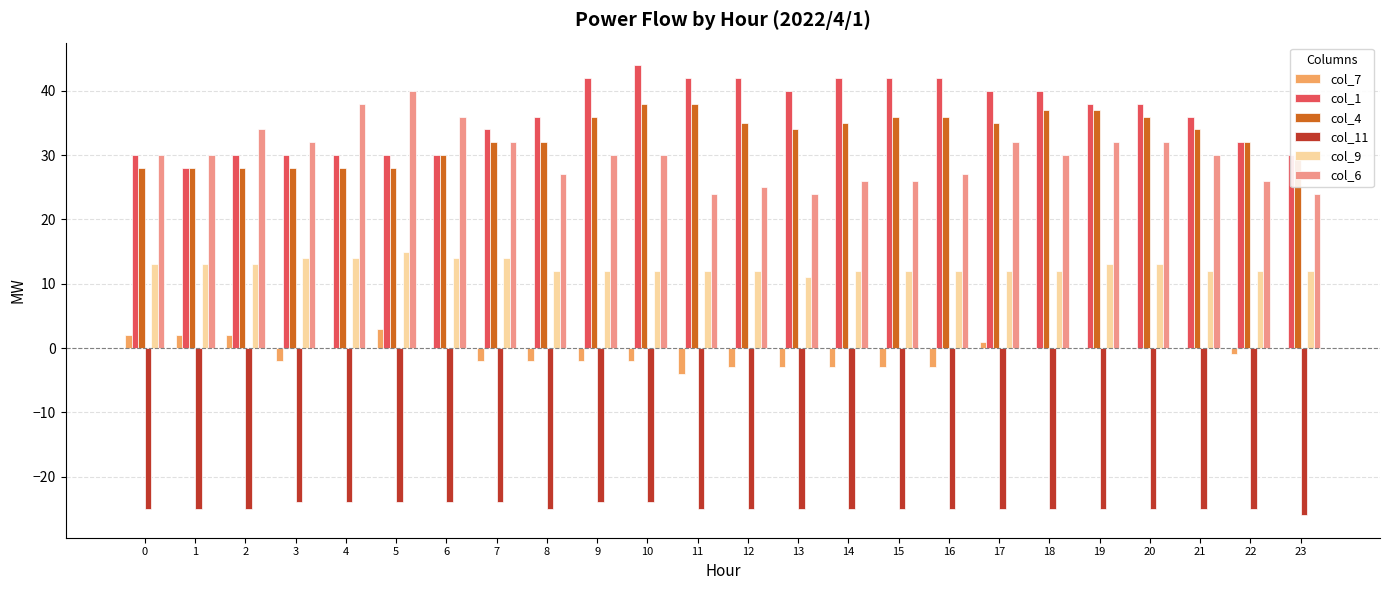

Reading left to right, transcribe all the data shown in this chart.

col_7: 0=2	1=2	2=2	3=-2	4=0	5=3	6=0	7=-2	8=-2	9=-2	10=-2	11=-4	12=-3	13=-3	14=-3	15=-3	16=-3	17=1	18=0	19=0	20=0	21=0	22=-1	23=0
col_1: 0=30	1=28	2=30	3=30	4=30	5=30	6=30	7=34	8=36	9=42	10=44	11=42	12=42	13=40	14=42	15=42	16=42	17=40	18=40	19=38	20=38	21=36	22=32	23=30
col_4: 0=28	1=28	2=28	3=28	4=28	5=28	6=30	7=32	8=32	9=36	10=38	11=38	12=35	13=34	14=35	15=36	16=36	17=35	18=37	19=37	20=36	21=34	22=32	23=30
col_11: 0=-25	1=-25	2=-25	3=-24	4=-24	5=-24	6=-24	7=-24	8=-25	9=-24	10=-24	11=-25	12=-25	13=-25	14=-25	15=-25	16=-25	17=-25	18=-25	19=-25	20=-25	21=-25	22=-25	23=-26
col_9: 0=13	1=13	2=13	3=14	4=14	5=15	6=14	7=14	8=12	9=12	10=12	11=12	12=12	13=11	14=12	15=12	16=12	17=12	18=12	19=13	20=13	21=12	22=12	23=12
col_6: 0=30	1=30	2=34	3=32	4=38	5=40	6=36	7=32	8=27	9=30	10=30	11=24	12=25	13=24	14=26	15=26	16=27	17=32	18=30	19=32	20=32	21=30	22=26	23=24